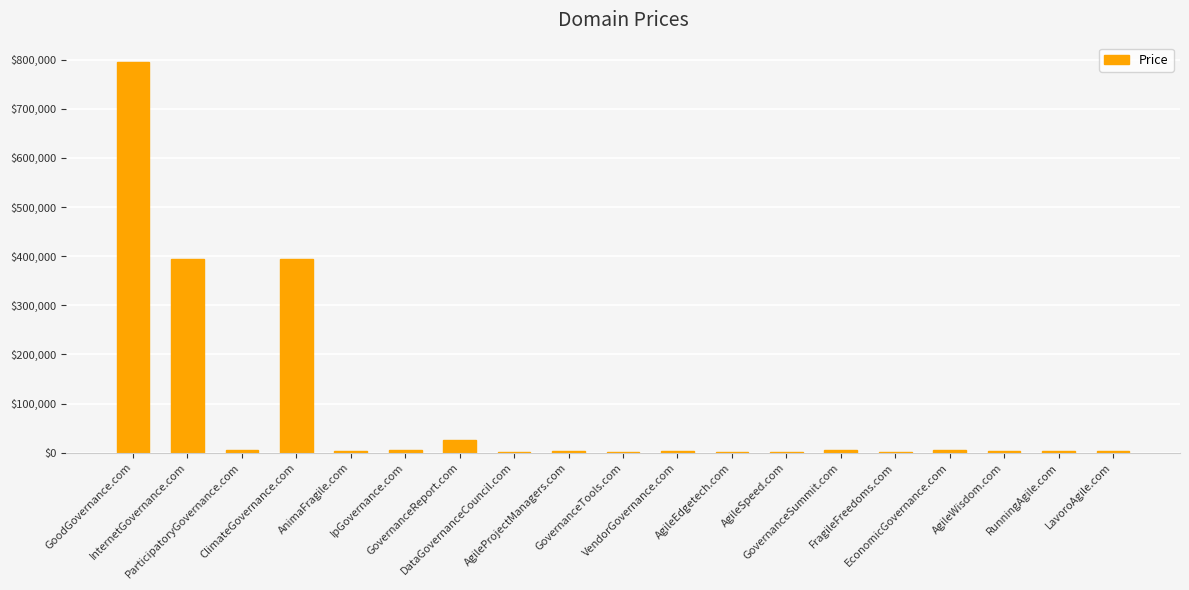

Which category has the highest value across all series?

GoodGovernance.com